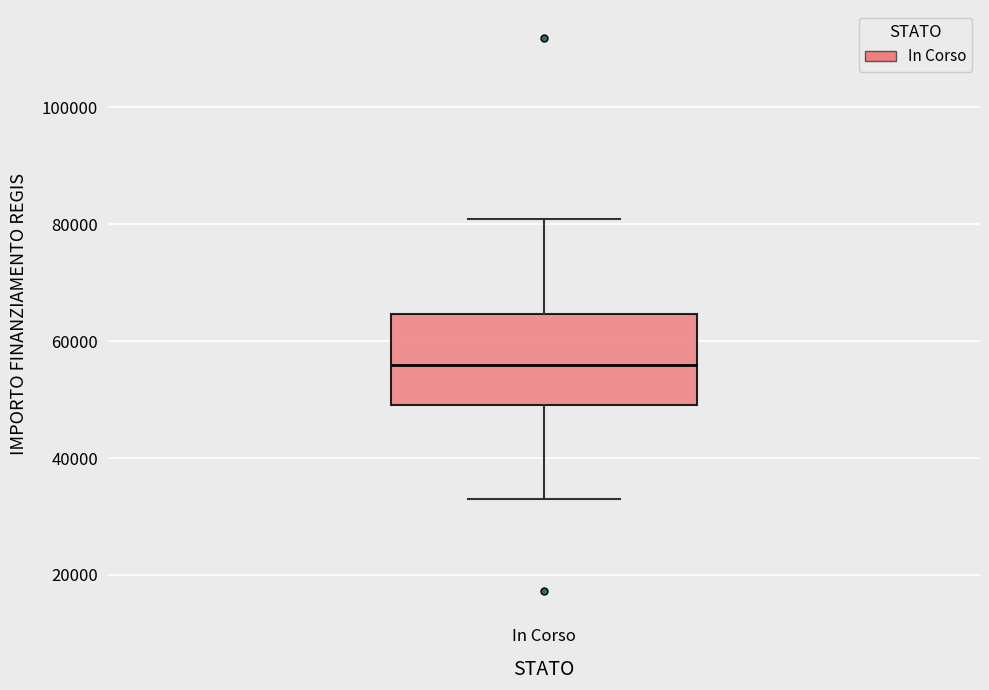

Transcribe this box plot: give where the median line is, the range the box spans, and where the two whiskers end, as read against the y-axis. The values are not printed on the chart, so give them approximately, as read against the axis.

median 56000, box 50000 to 64000, whiskers 32000 to 80000